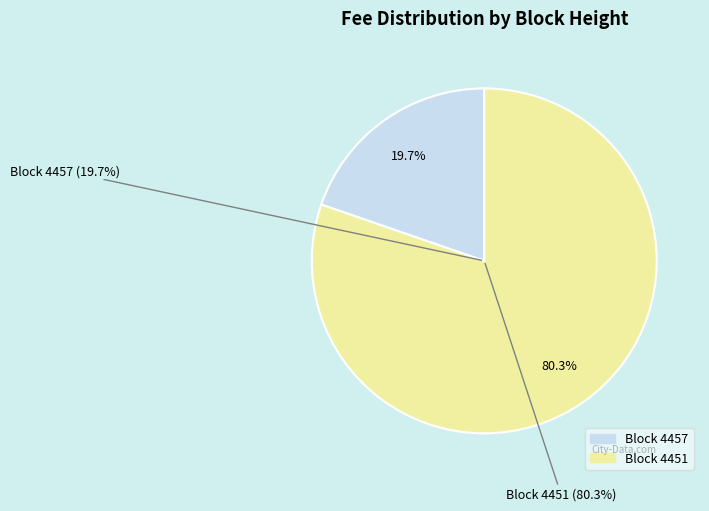

Is 4457 the majority of the pie?

No